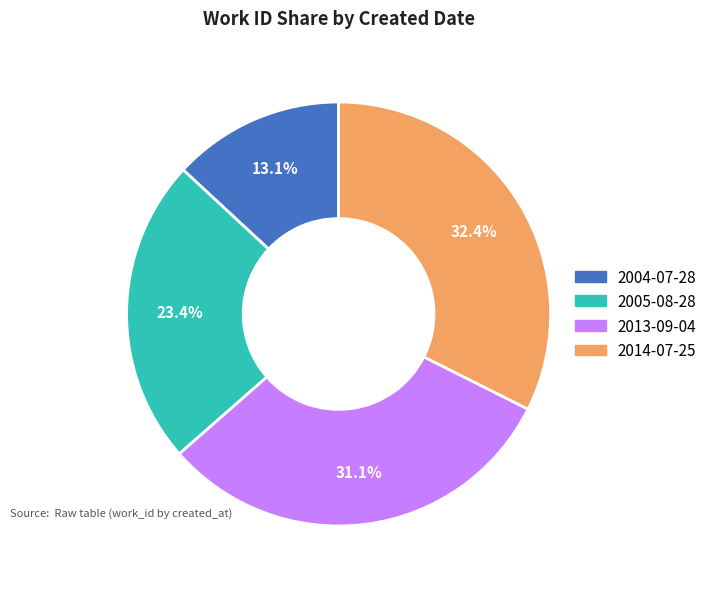

To the nearest percent, what is the combined percentage of 2014-07-25 and 2013-09-04?

64%